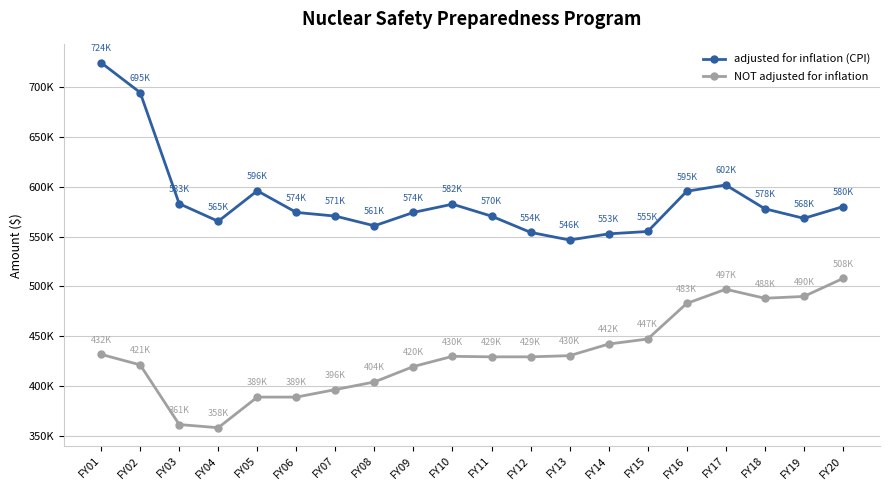

Is this an area chart (filled region under the line)?

No